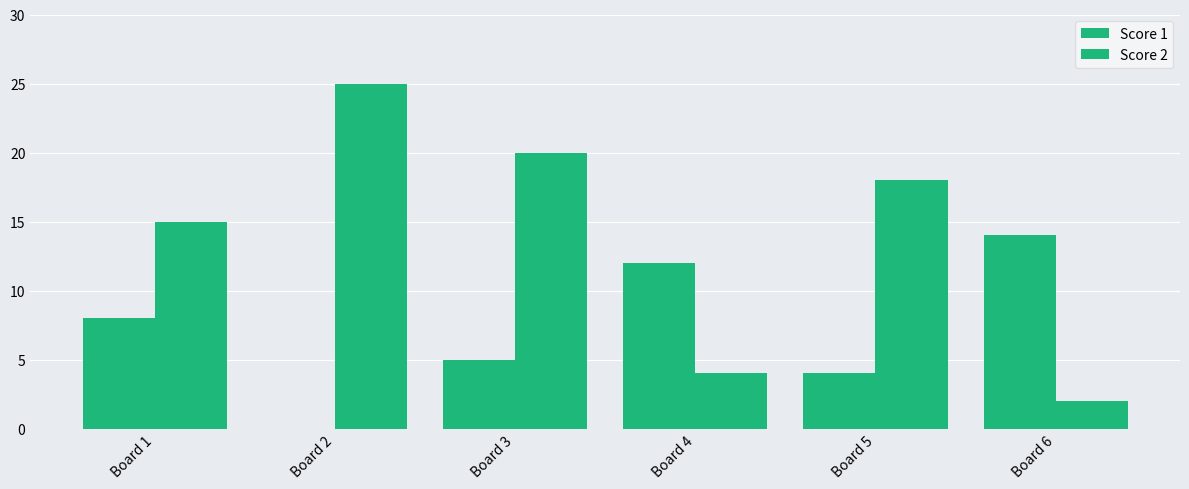

Which series has the largest total across all categories?

Score 2